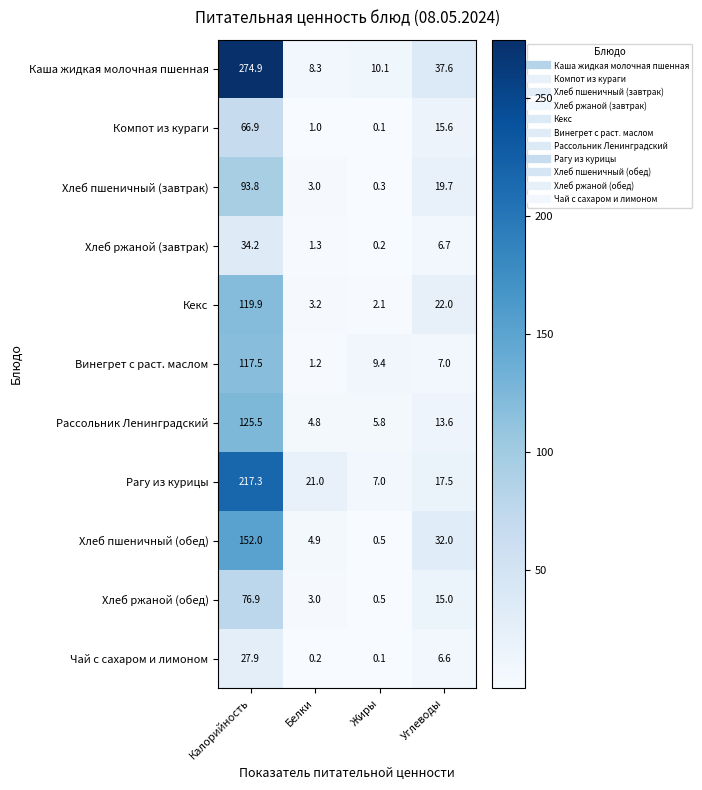

What is the greatest value displayed?

274.9